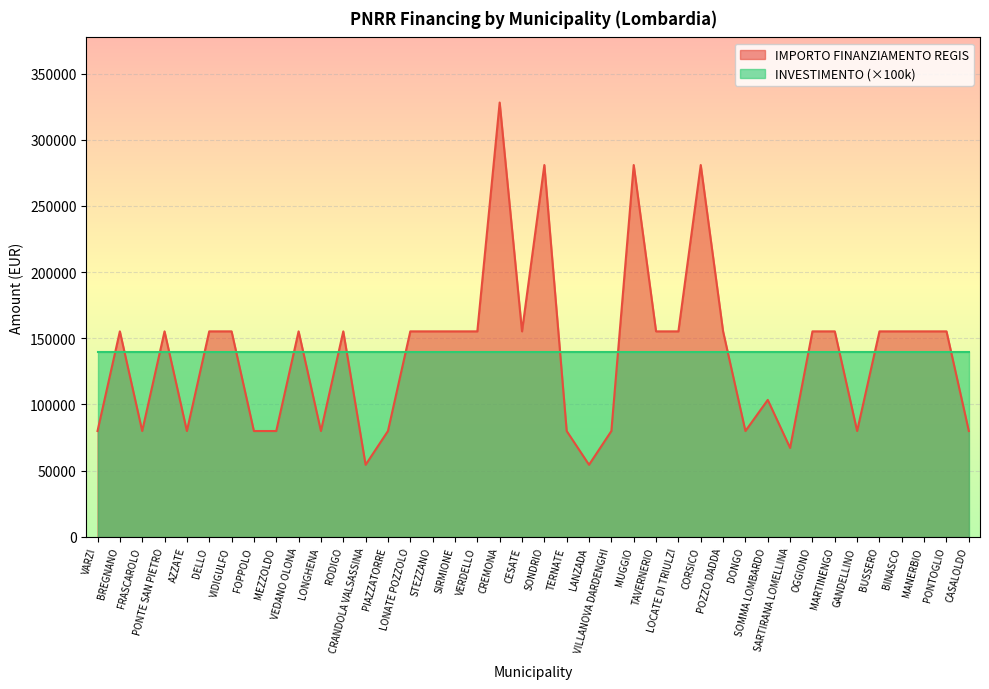

How many lines are shown in the chart?

2